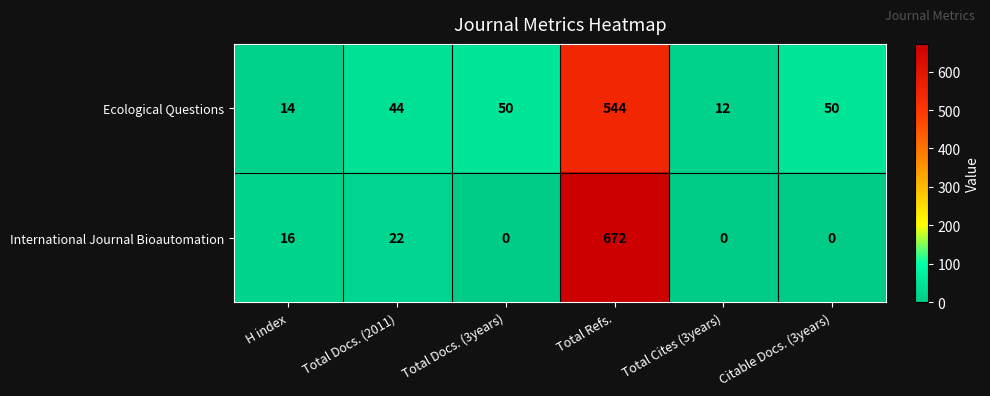

What value does the International Journal Bioautomation series have at H index?

16